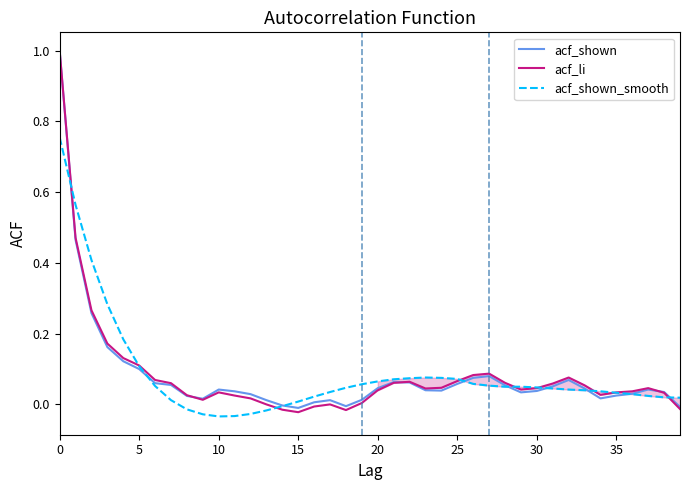

What is the maximum value shown in the chart?

1.0